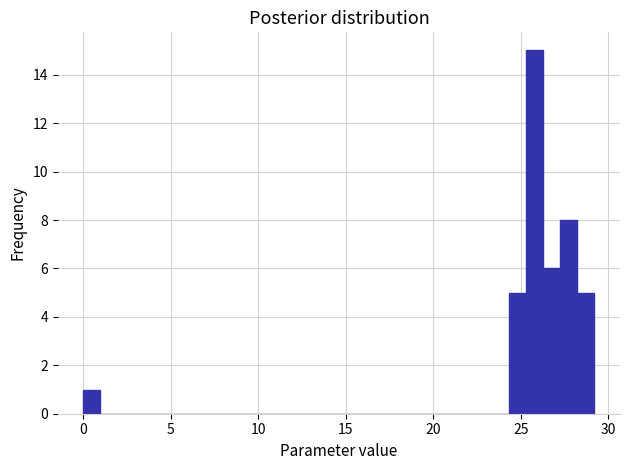

Read against the x-axis, roughly where is the centre of the tallest bar?

26.0